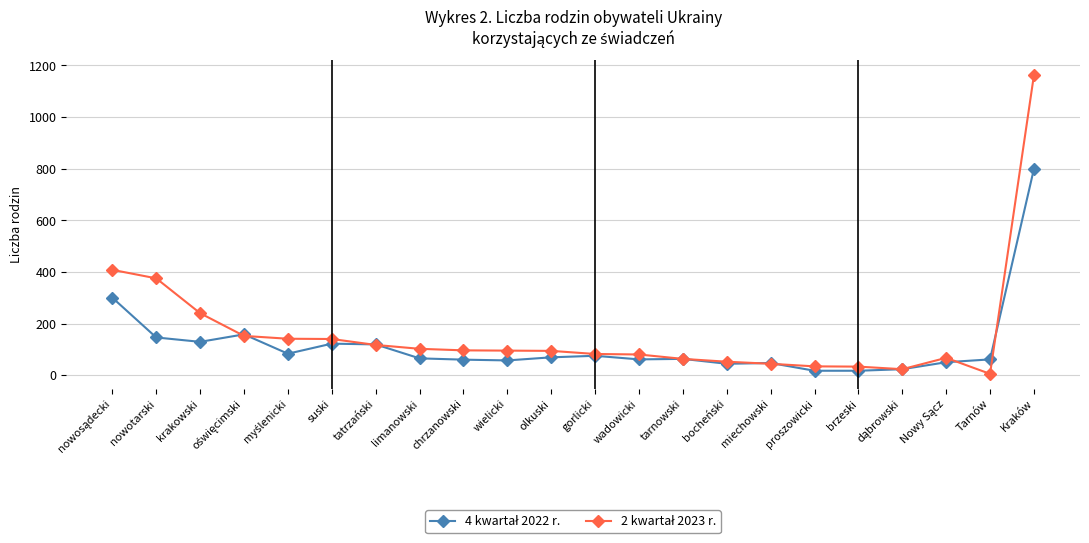

At which category is the sum across all series the highest?

Kraków